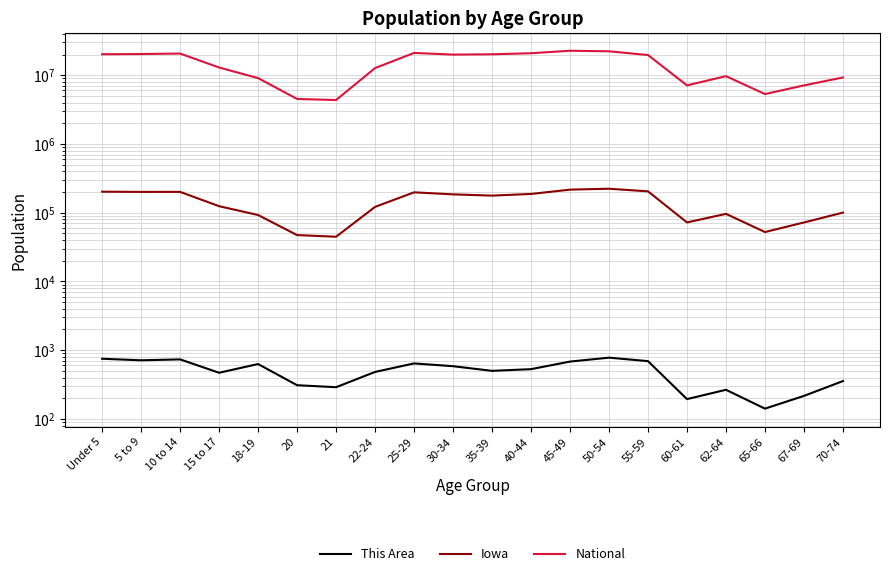

Read the National value at 60-61, to the nearest 50.

7113750